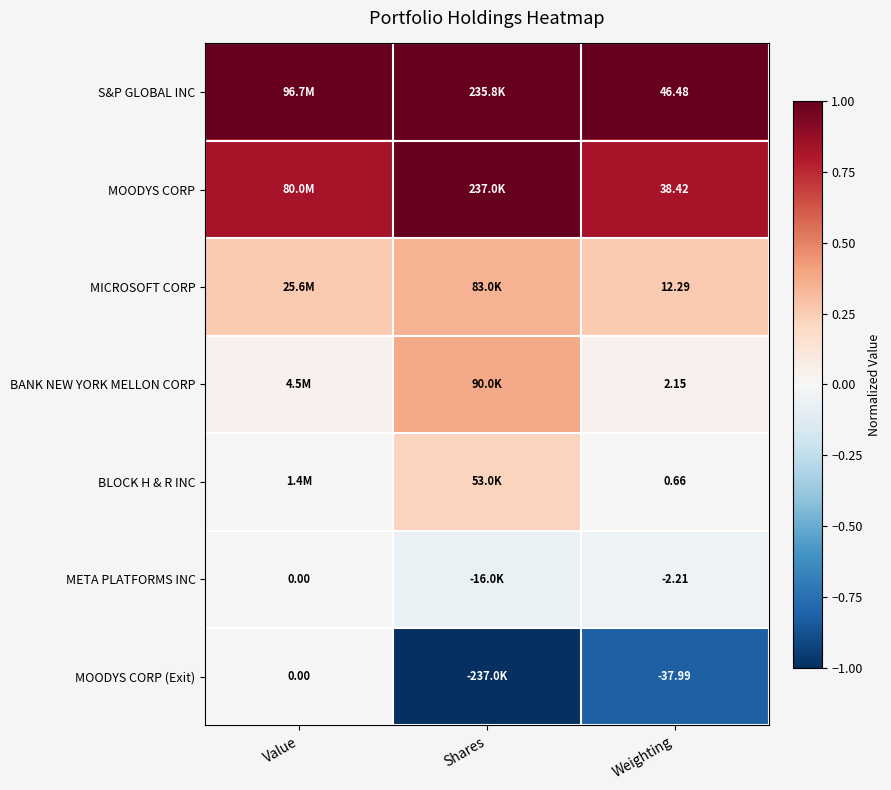

The BANK NEW YORK MELLON CORP series shows 0.1 at Weighting. True or false?

False